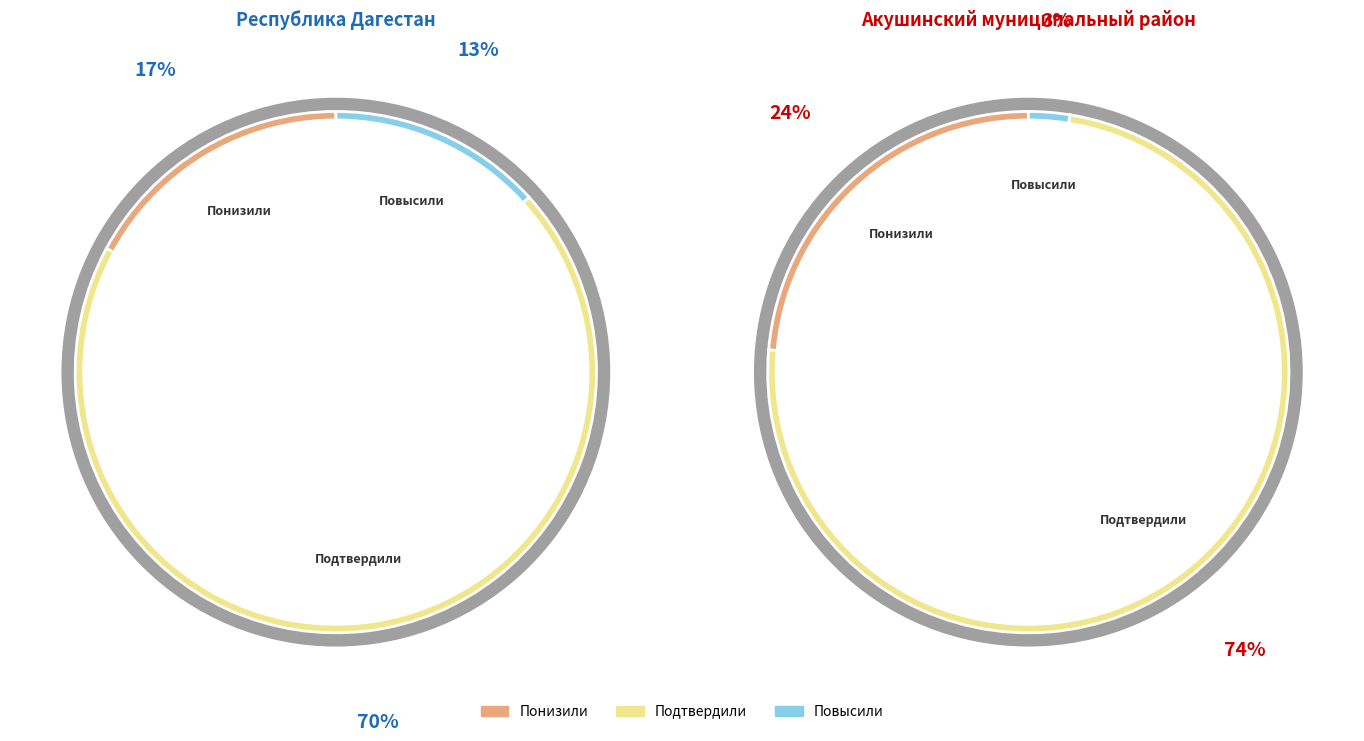

Between Повысили and Понизили, which is larger?

Понизили